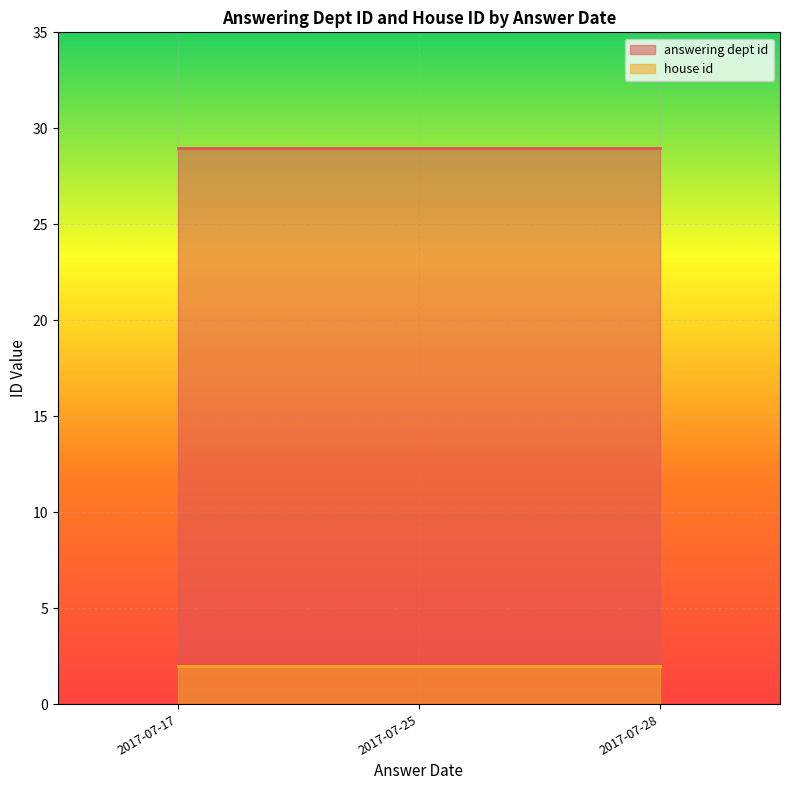

At which category is the sum across all series the highest?

2017-07-17